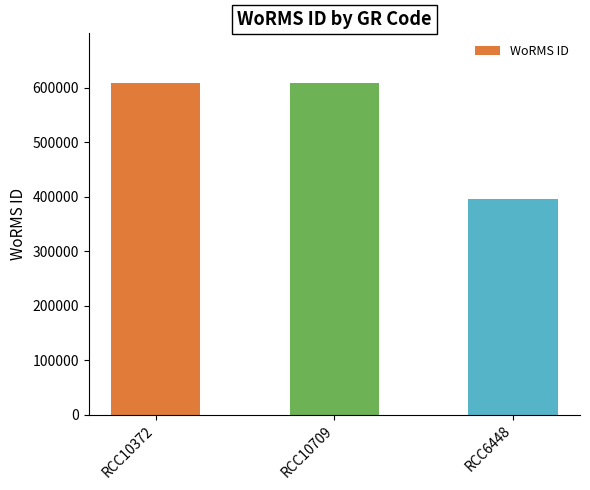

Between RCC10372 and RCC6448, which is larger?

RCC10372